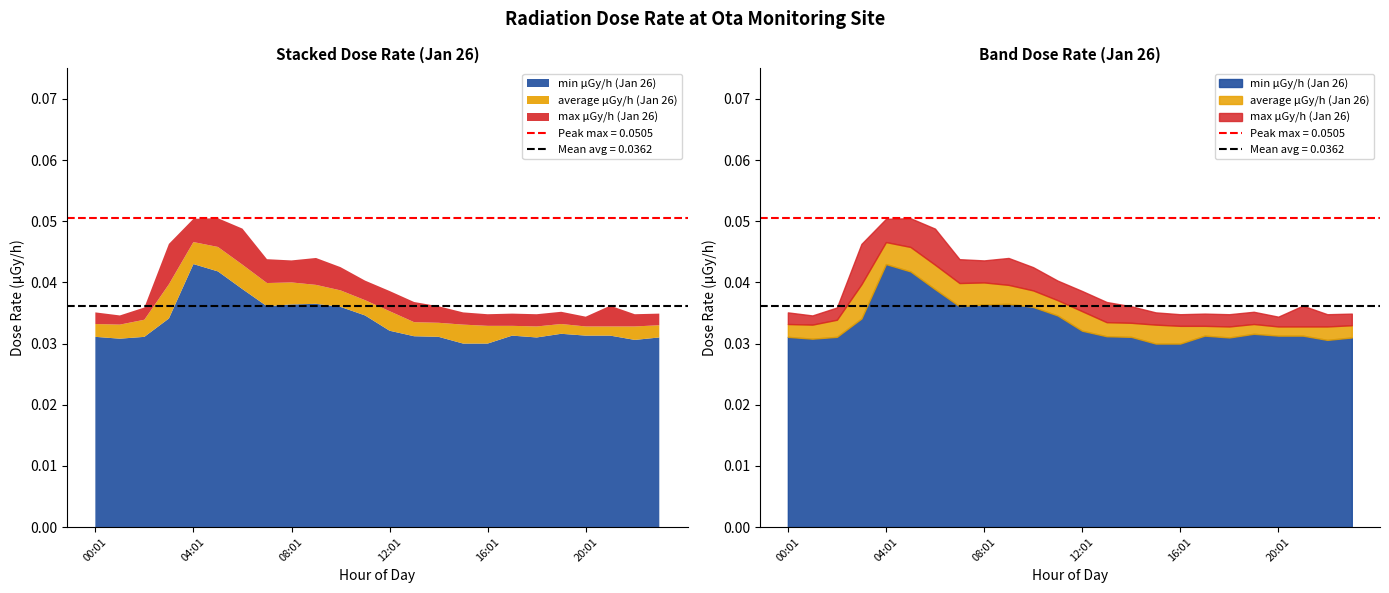

At 07:01, list the series in order from largest to smallest.

max μGy/h (Jan 26), average μGy/h (Jan 26), min μGy/h (Jan 26)